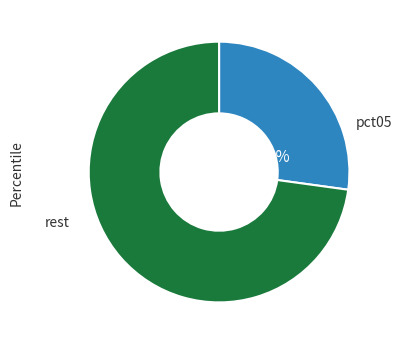

Is there a majority slice in this chart?

Yes